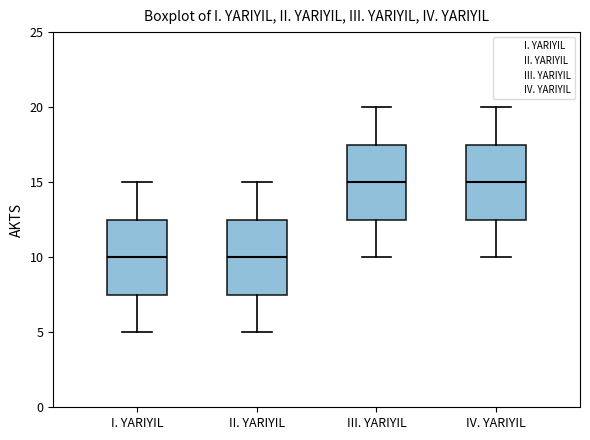

Reading left to right, read every box against the y-axis: the position of its median line, the range the box covers, and the ends of its whiskers. The values are not printed on the chart, so give them approximately, as read against the axis.

I. YARIYIL: median 10.0, box 7.5 to 12.5, whiskers 5.0 to 15.0
II. YARIYIL: median 10.0, box 7.5 to 12.5, whiskers 5.0 to 15.0
III. YARIYIL: median 15.0, box 12.5 to 17.5, whiskers 10.0 to 20.0
IV. YARIYIL: median 15.0, box 12.5 to 17.5, whiskers 10.0 to 20.0